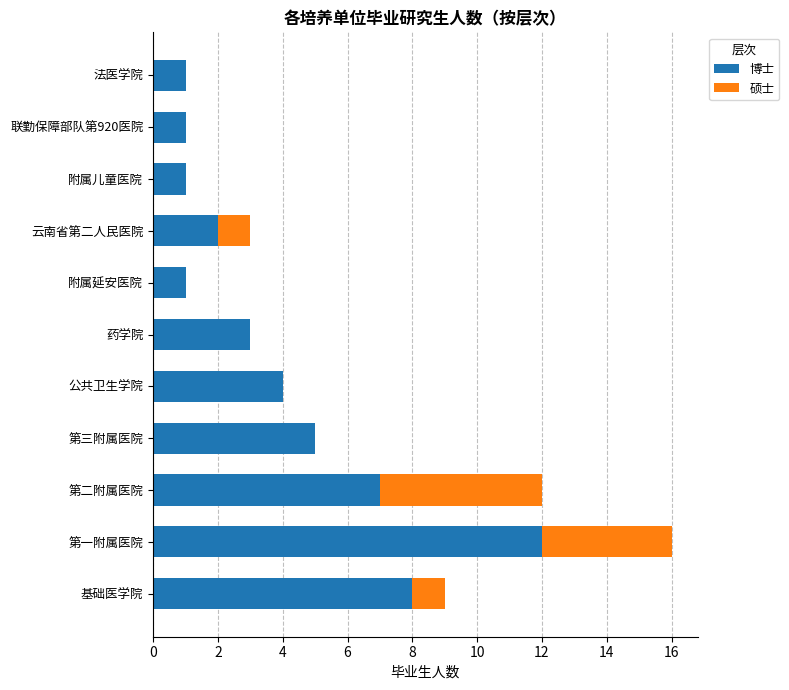

At which label does 博士 reach its peak?

第一附属医院